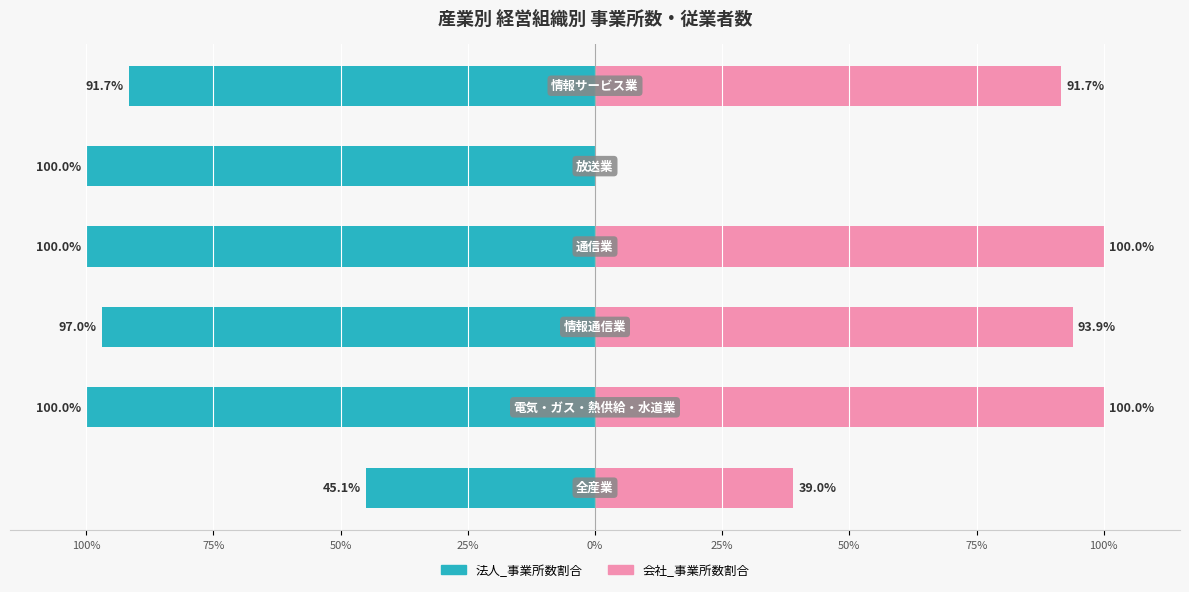

Reading right to left, what are all the values shown in this chart?

法人_事業所数割合: -91.7	-100.0	-100.0	-97.0	-100.0	-45.1
会社_事業所数割合: 91.7	0.0	100.0	93.9	100.0	39.0